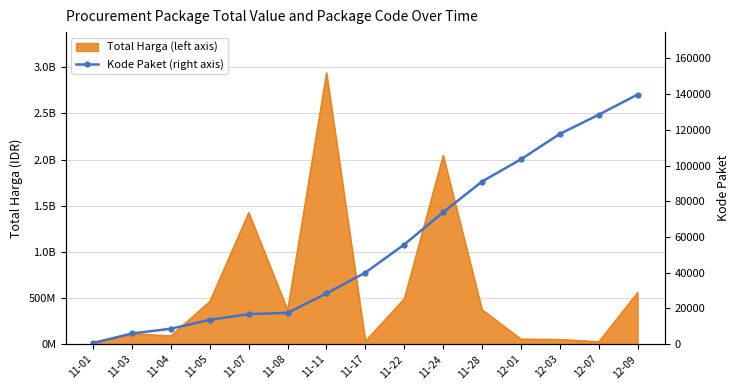

How many data points does each series have?

15